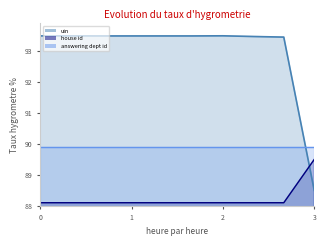

What is the difference between the maximum and minimum values in the uin series?

5.0